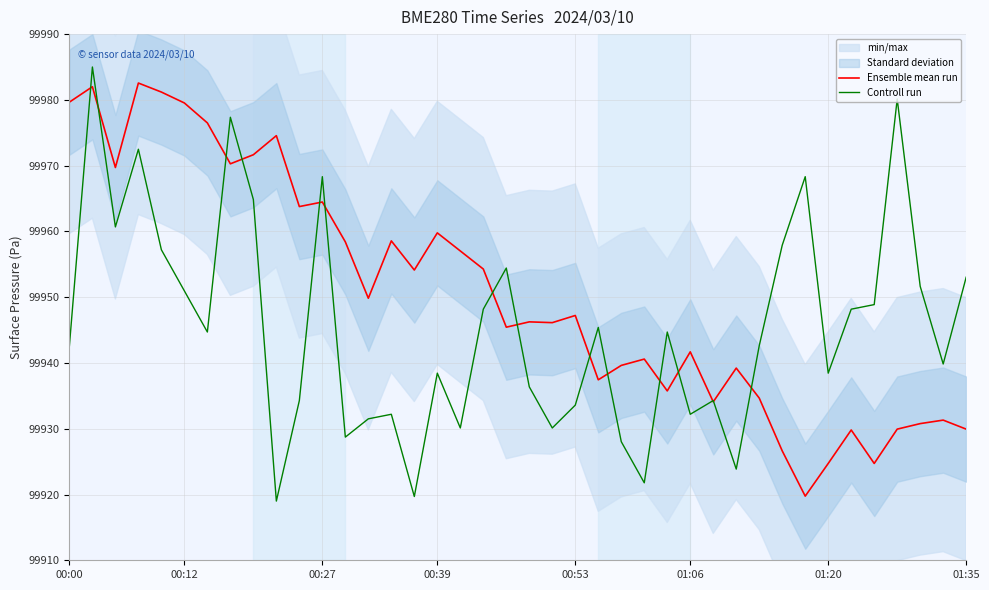

What is the sum of all Controll run values?

3997820.2